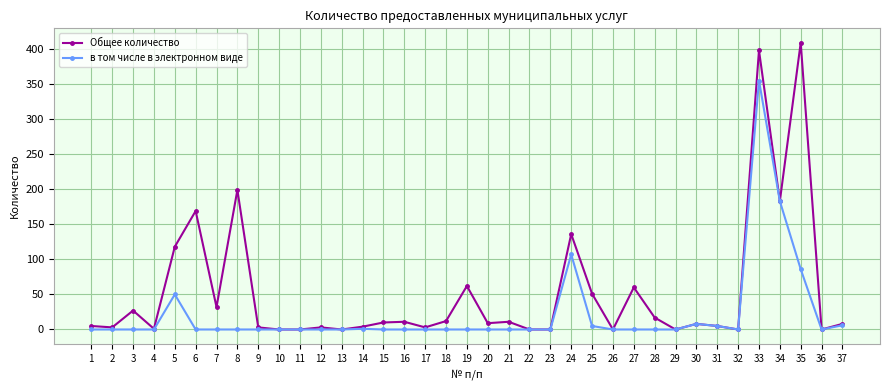

What is the greatest value displayed?

409